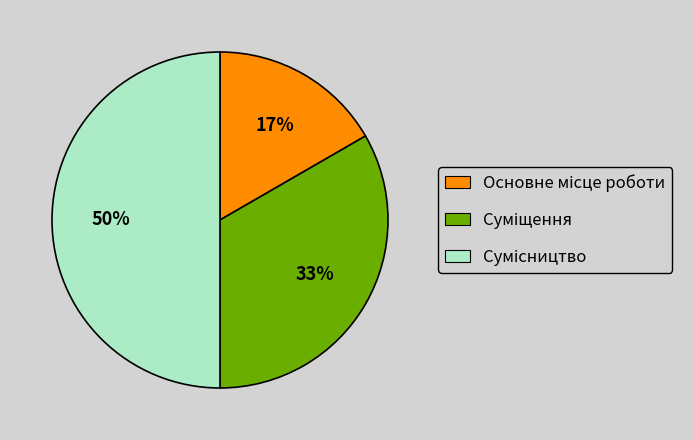

To the nearest percent, what is the average slice percentage?

33%